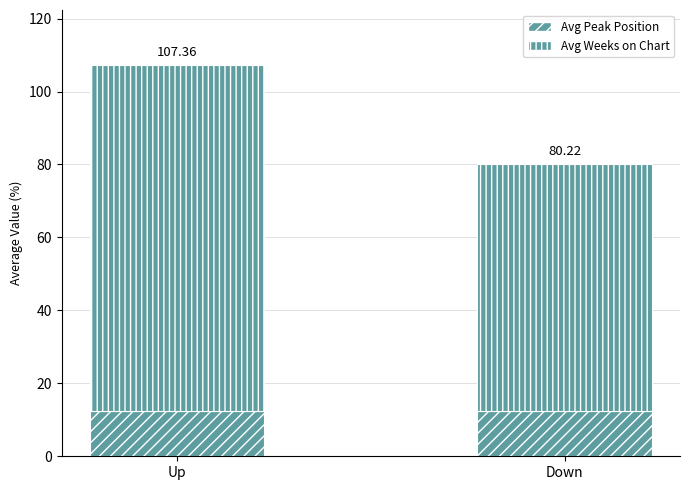

Are the bars grouped side by side (vs. stacked)?

No